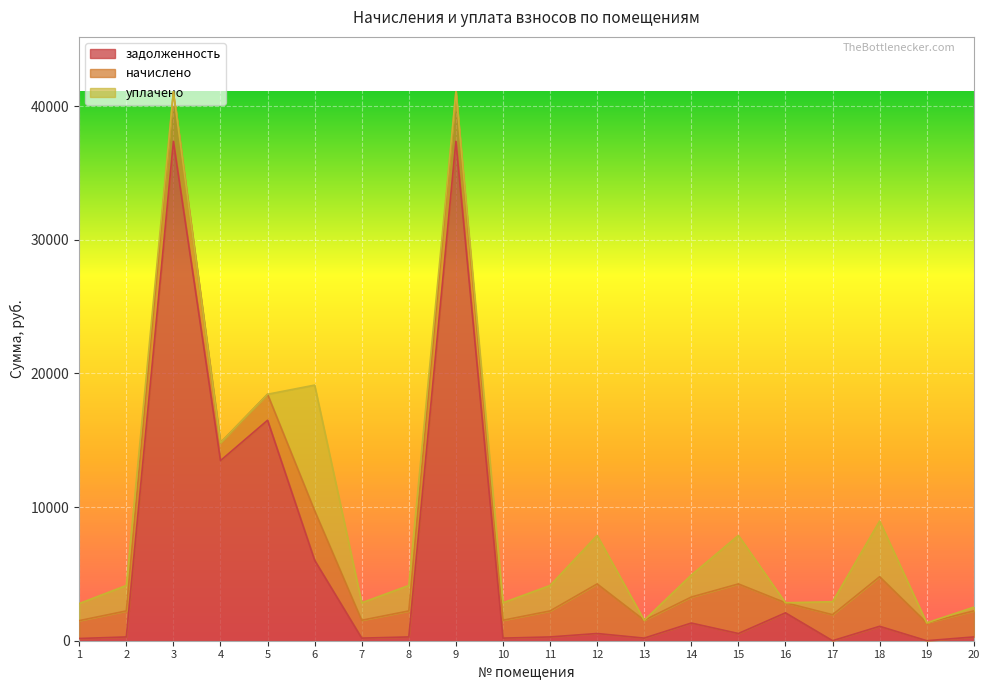

What is the total value across all series at 3?

41071.9